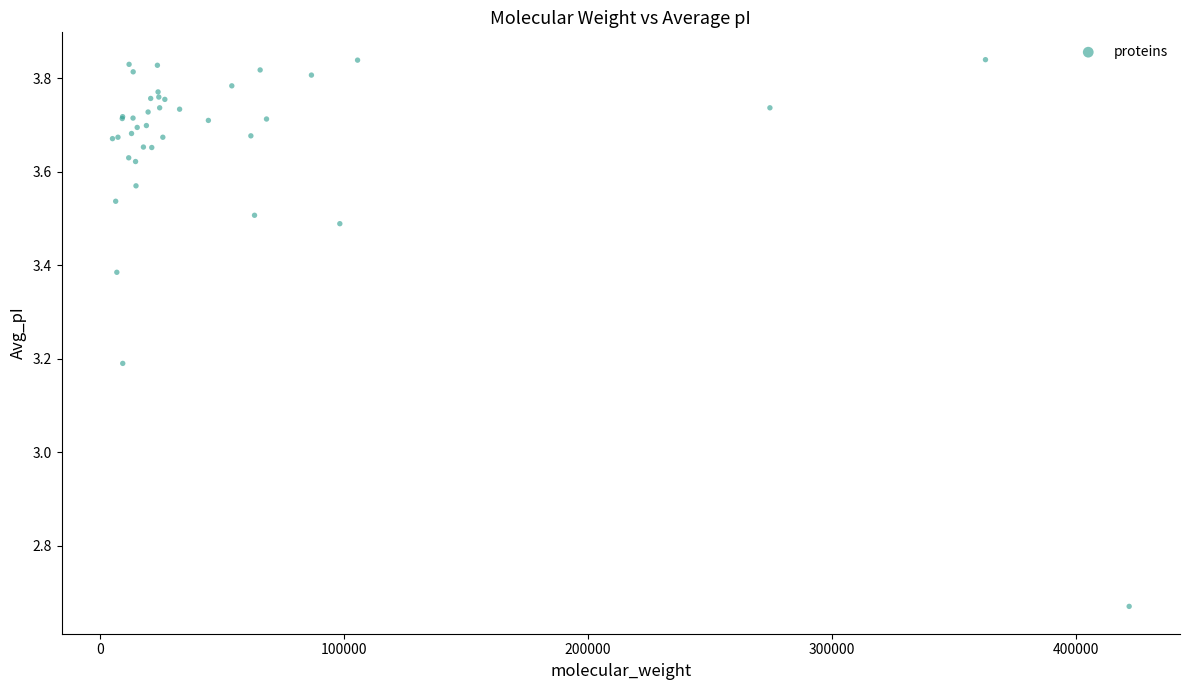

What Y value in the scatter plot is closest to 3?

3.2